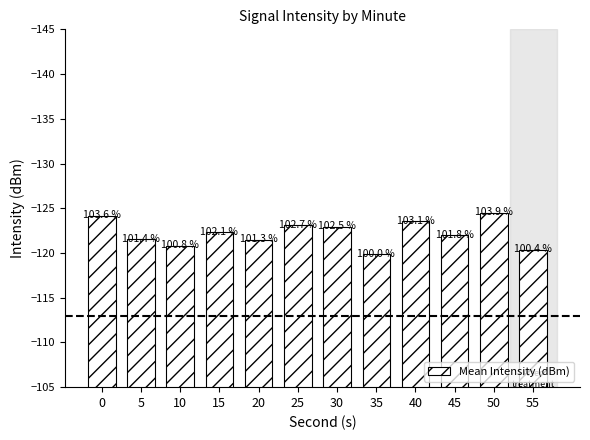

Reading left to right, transcribe all the data shown in this chart.

0=-124.1	5=-121.5	10=-120.8	15=-122.3	20=-121.5	25=-123.1	30=-122.9	35=-119.9	40=-123.6	45=-122.0	50=-124.5	55=-120.3